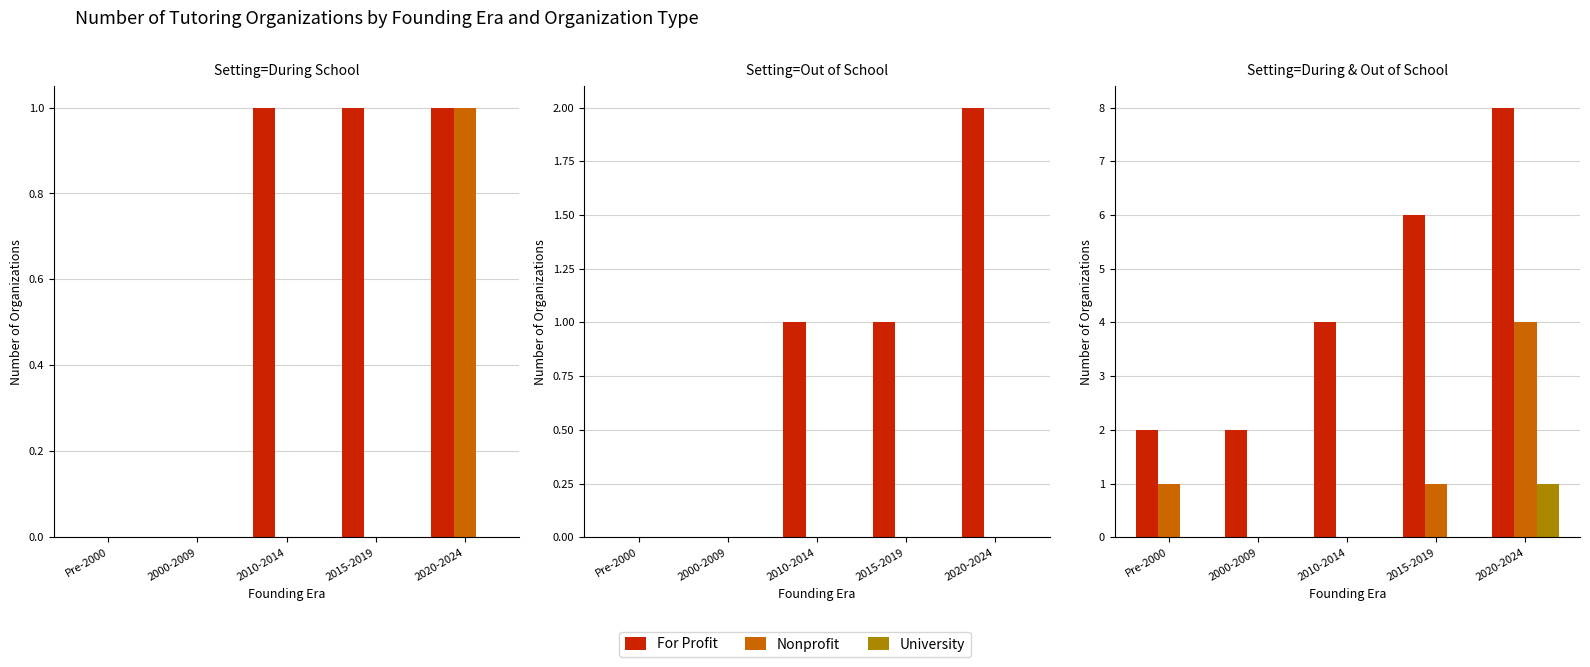

What is the difference between the highest and lowest values at 2010-2014?

4